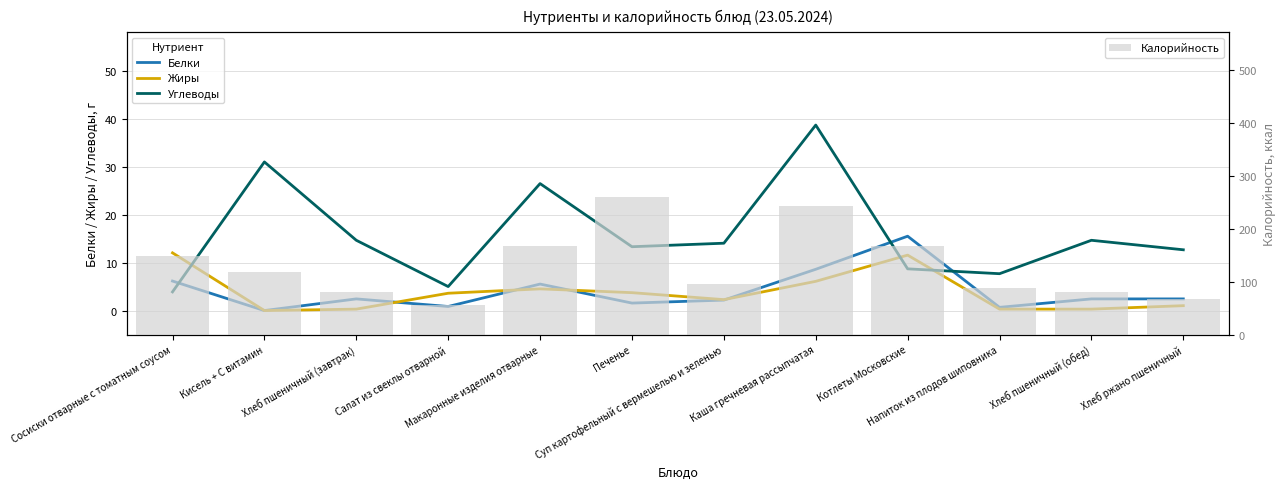

At which label does Углеводы reach its minimum?

Сосиски отварные с томатным соусом